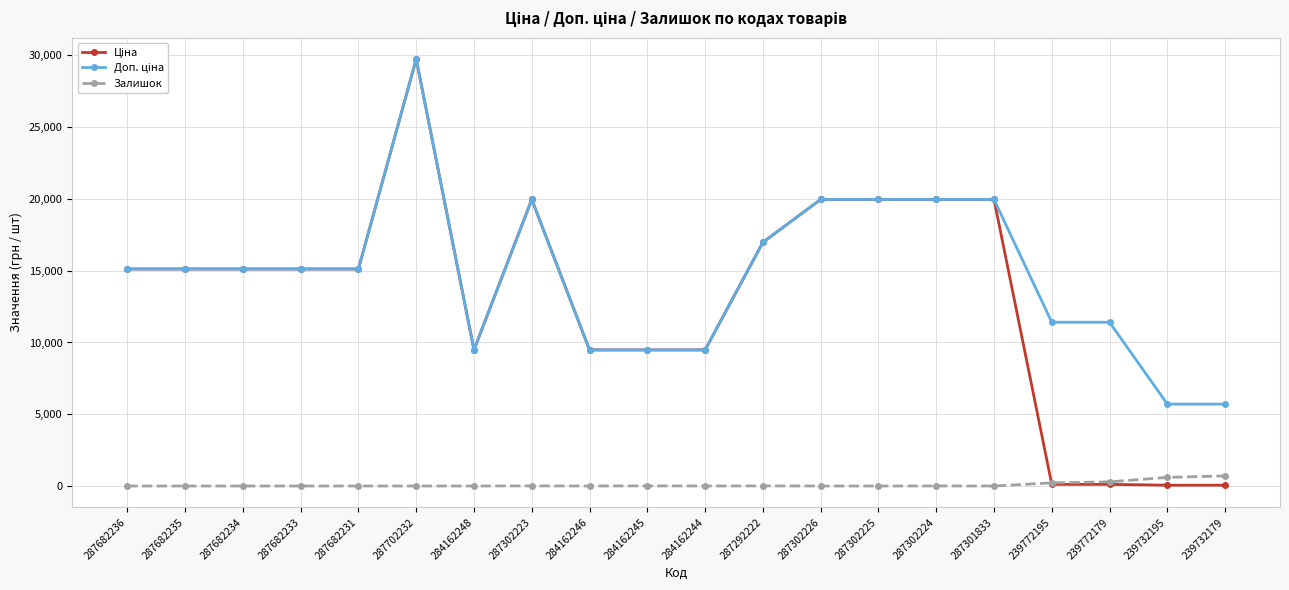

What is the difference between the highest and lowest values at 284162246?

9480.1